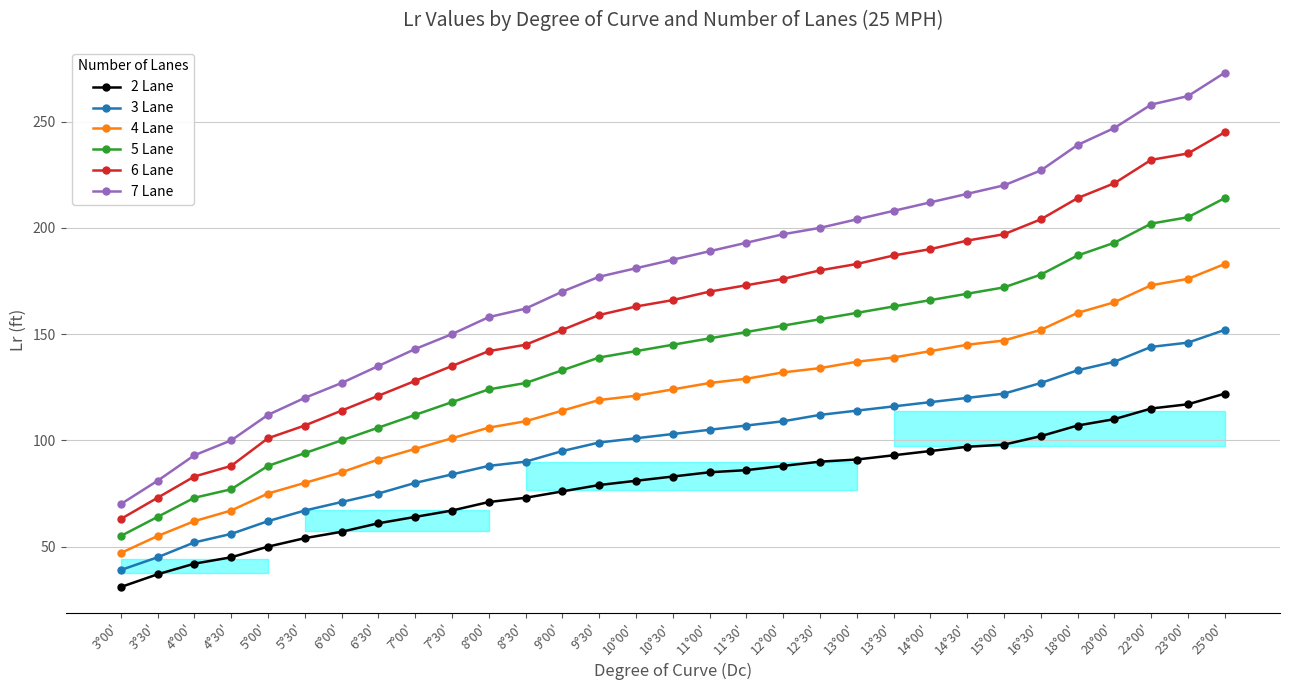

Which series has the largest total across all categories?

7 Lane